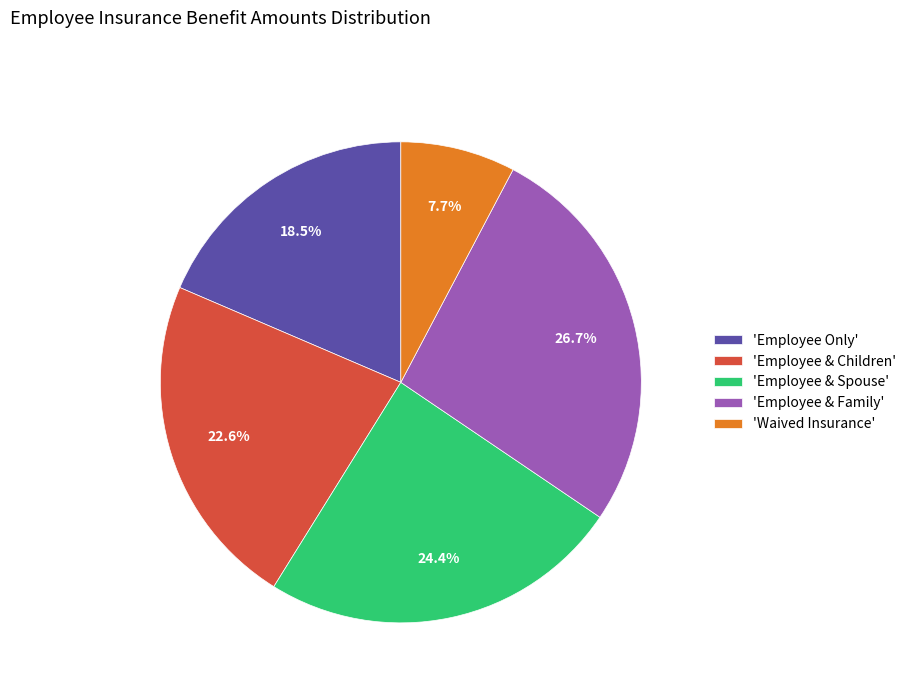

What is the smallest slice in the pie chart?

'Waived Insurance'